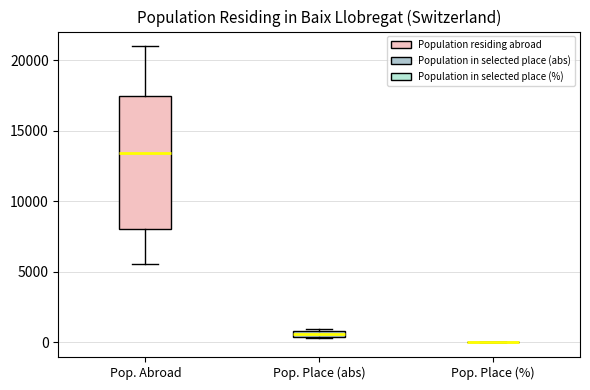

Where is the lower edge of the box for Pop. Place (abs) on the y-axis? The values are not printed on the chart, so give them approximately, as read against the axis.

500